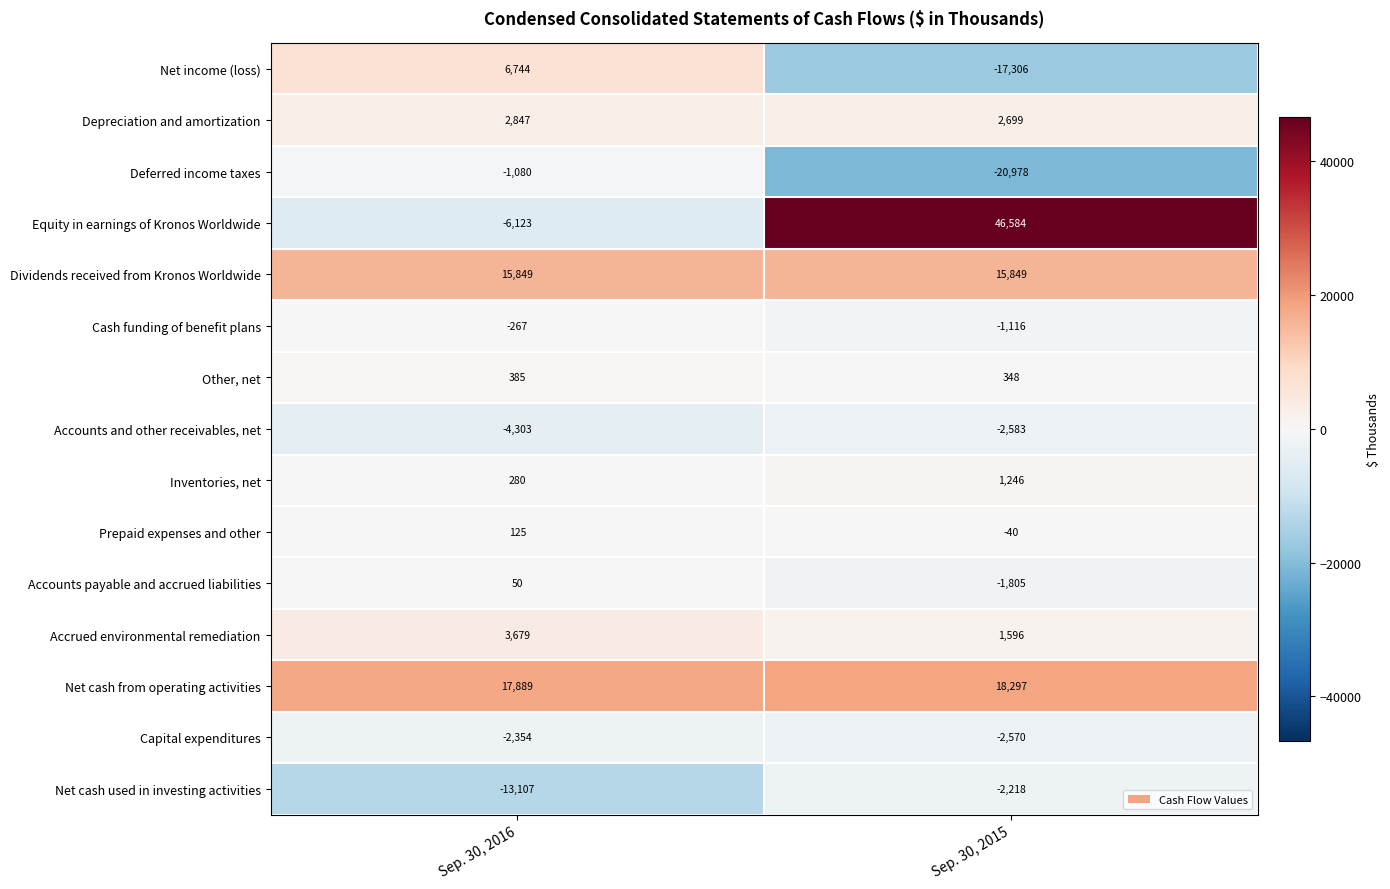

What is the average value of the Depreciation and amortization series?

2773